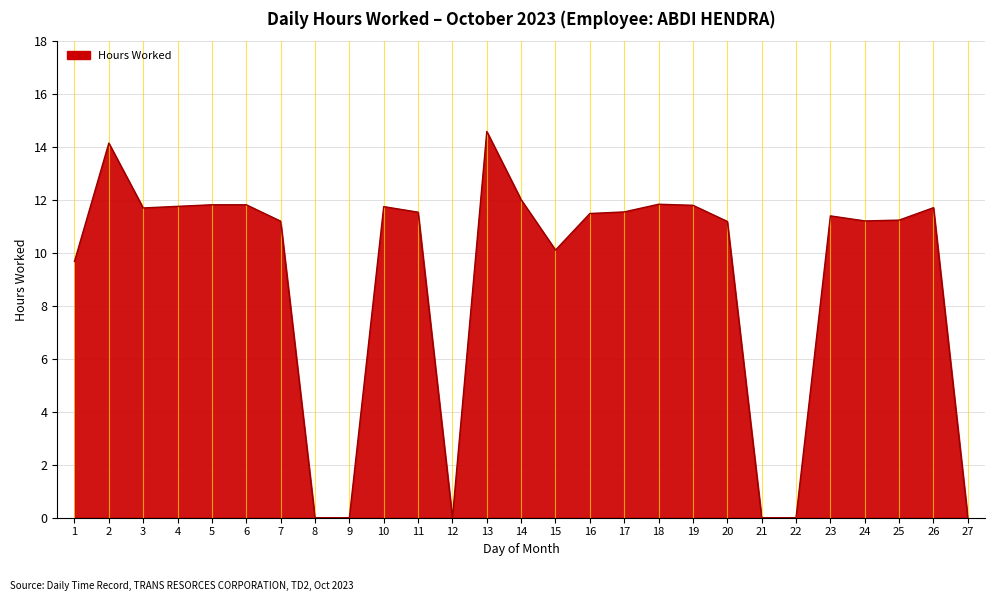

Between 27 and 4, which is larger?

4